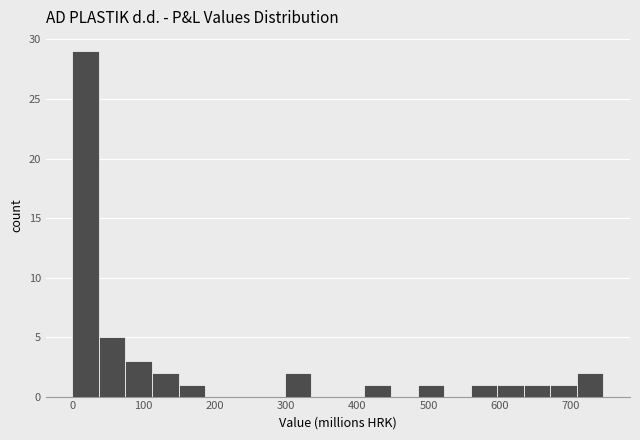

Around what value on the x-axis is the tallest bar? Give the approximate position of its centre, as read against the axis.

20